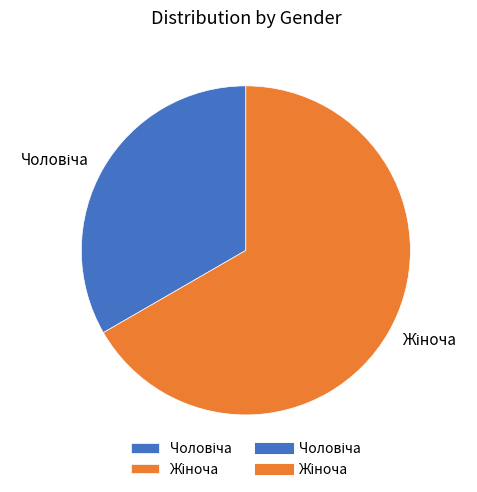

Is there a majority slice in this chart?

Yes